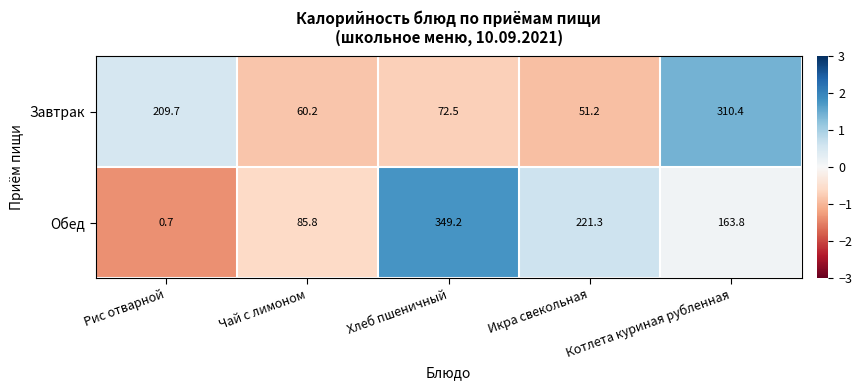

Where is Обед nearest to the value 174?

Котлета куриная рубленная